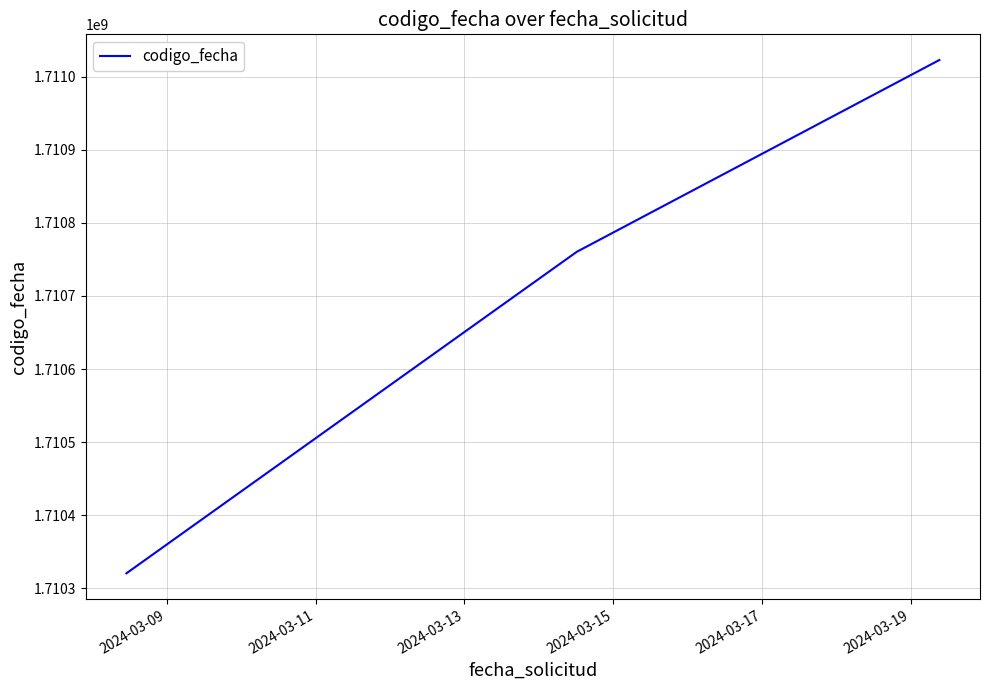

What is the average value?

1710701311